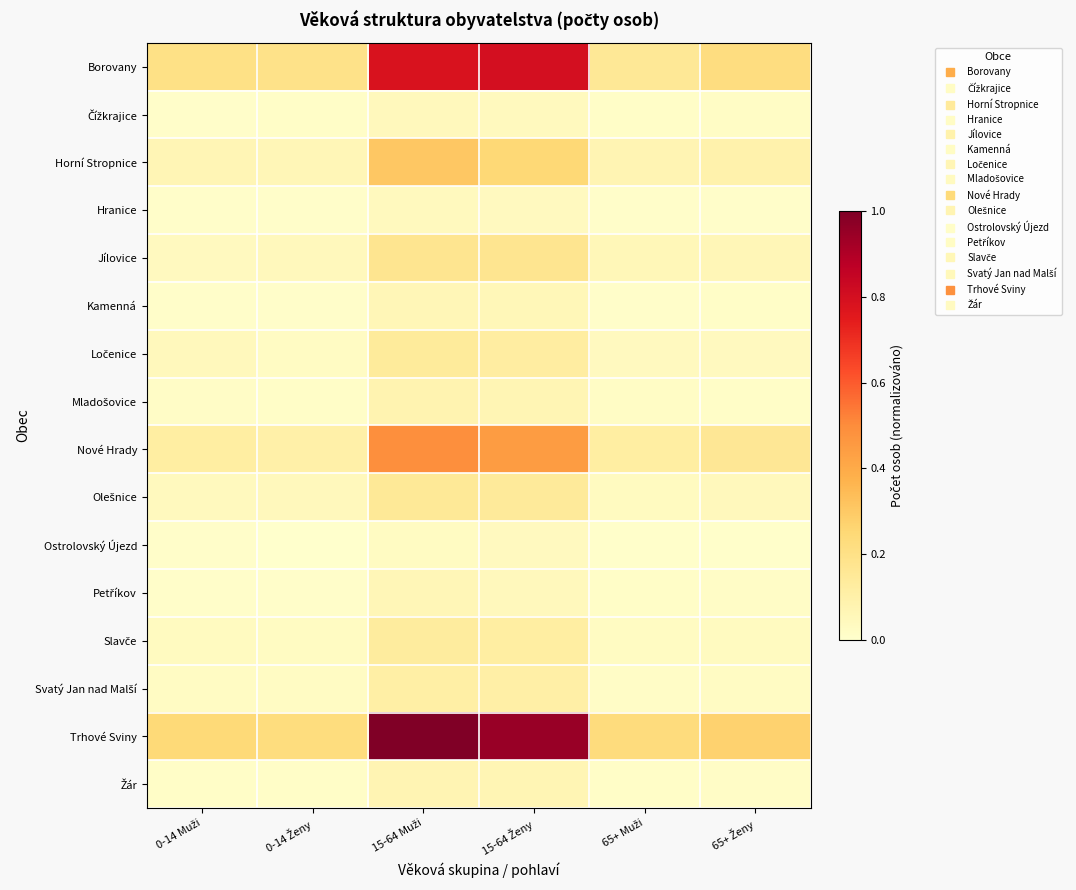

At how many categories does at least one series exceed 0?

6